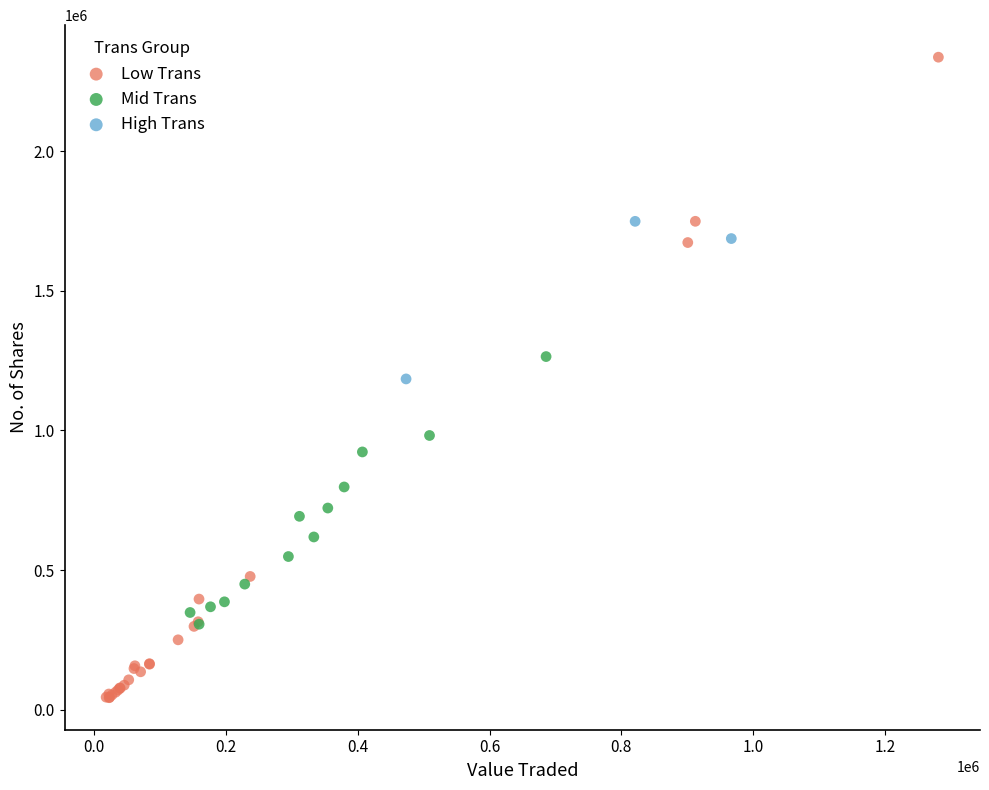

Which series has the largest Y range (max minus min)?

Low Trans